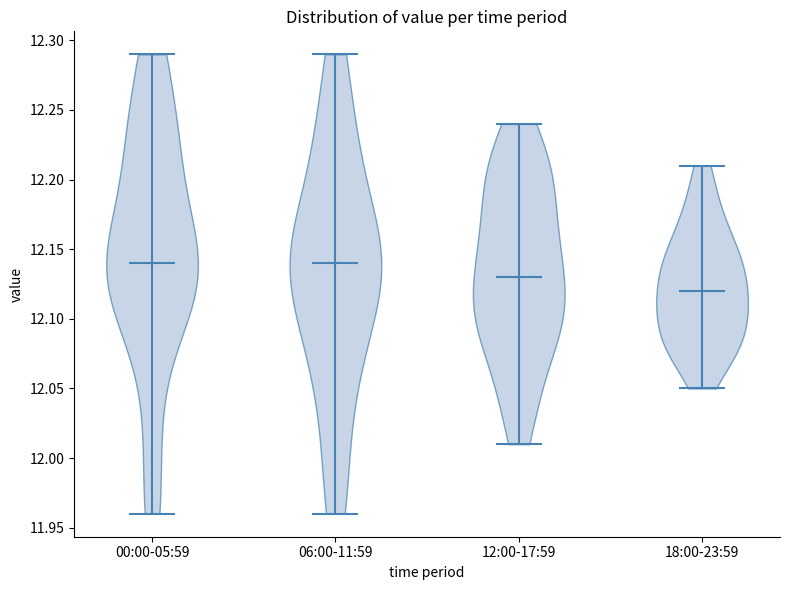

Reading left to right, read every violin against the y-axis: where its median line is, and the lowest and highest points it reaches. The values are not printed on the chart, so give them approximately, as read against the axis.

00:00-05:59: median line 12.14, lowest point 11.96, highest point 12.29
06:00-11:59: median line 12.14, lowest point 11.96, highest point 12.29
12:00-17:59: median line 12.13, lowest point 12.01, highest point 12.24
18:00-23:59: median line 12.12, lowest point 12.05, highest point 12.21